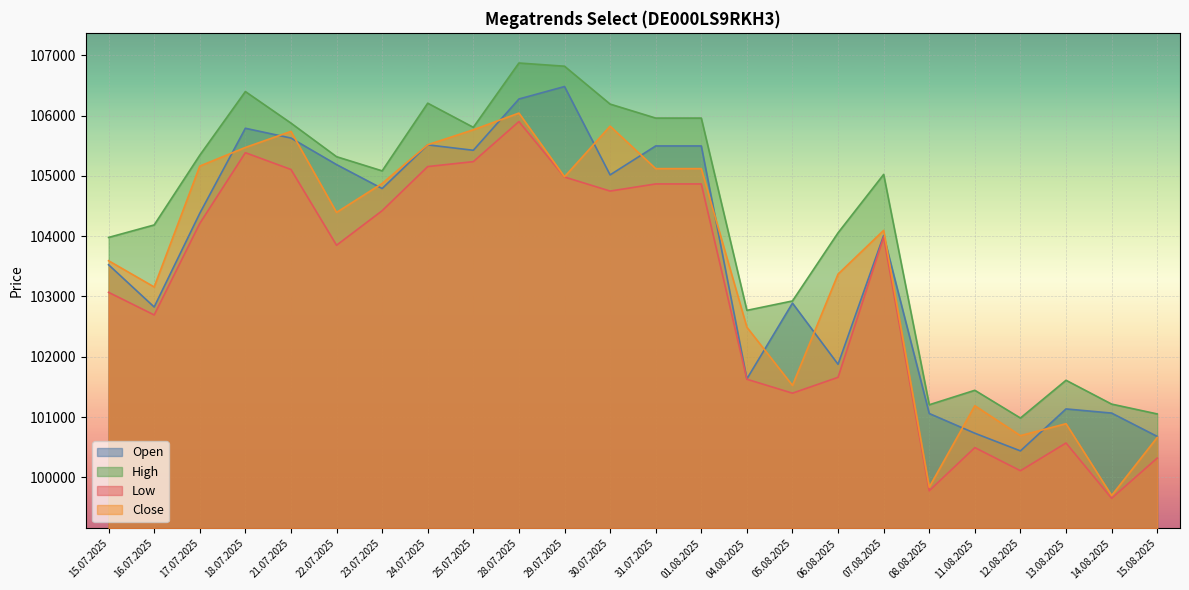

What is the difference between the maximum and minimum values in the High series?

5886